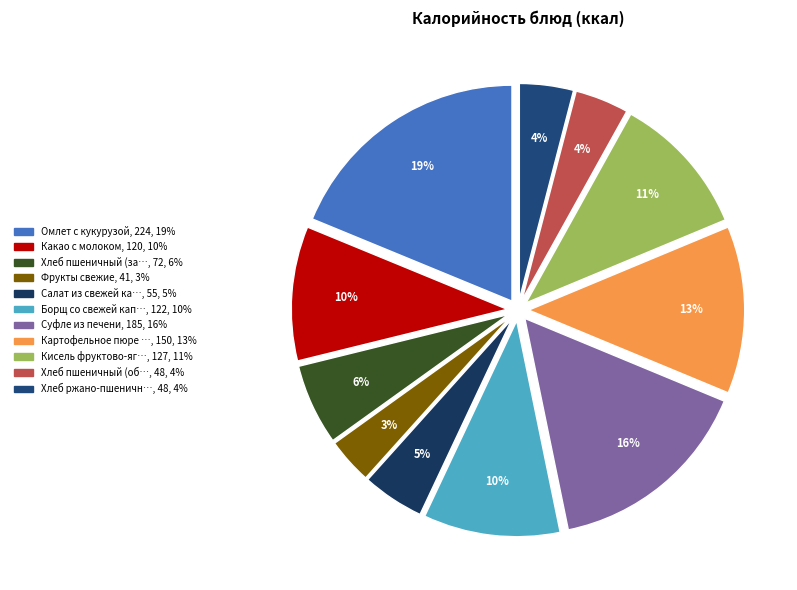

How many slices are in this pie chart?

11